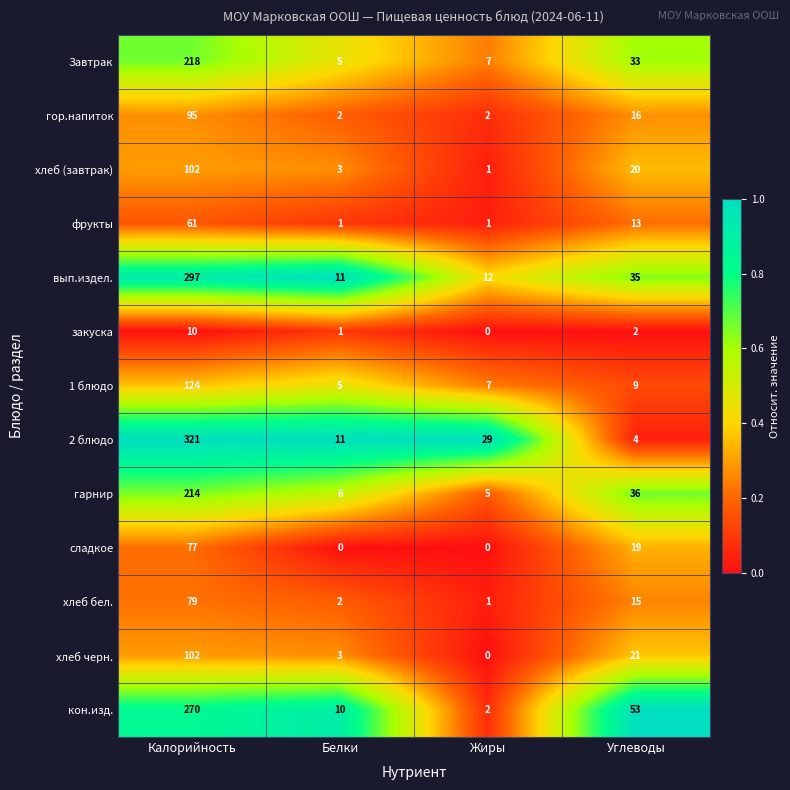

What is the maximum value shown in the chart?

321